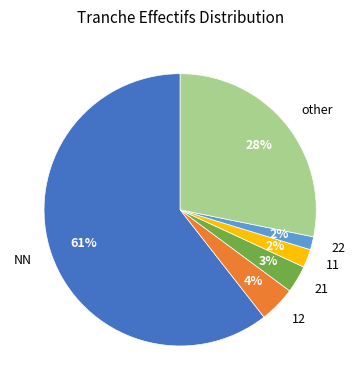

Is it true that NN is 52% of the pie?

False